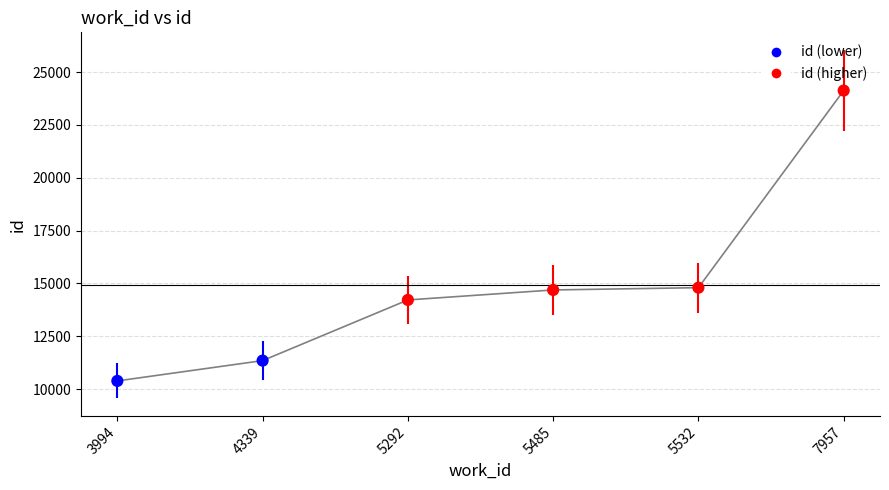

Between 3994 and 5532, which is larger?

5532